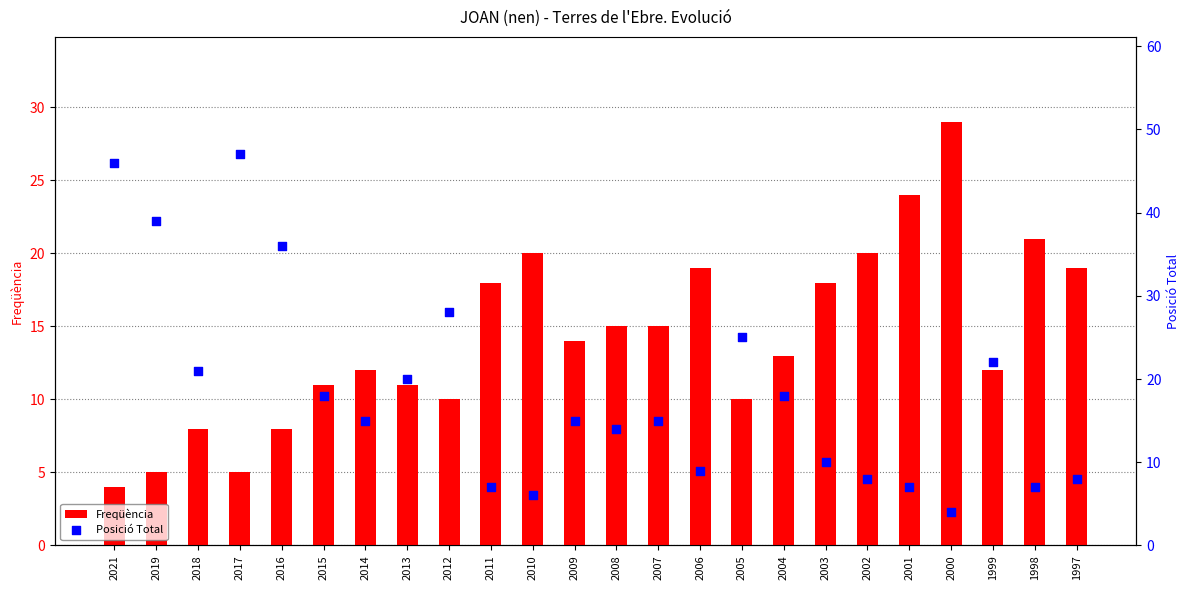

At which category is the sum across all series the highest?

2017